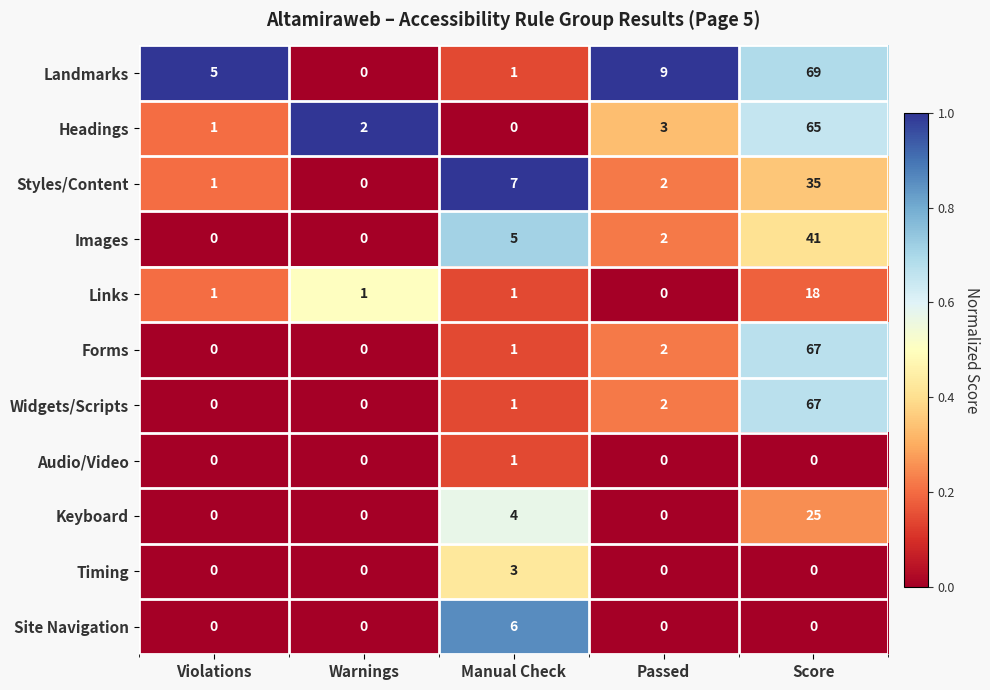

What is the maximum value for Styles/Content?

35